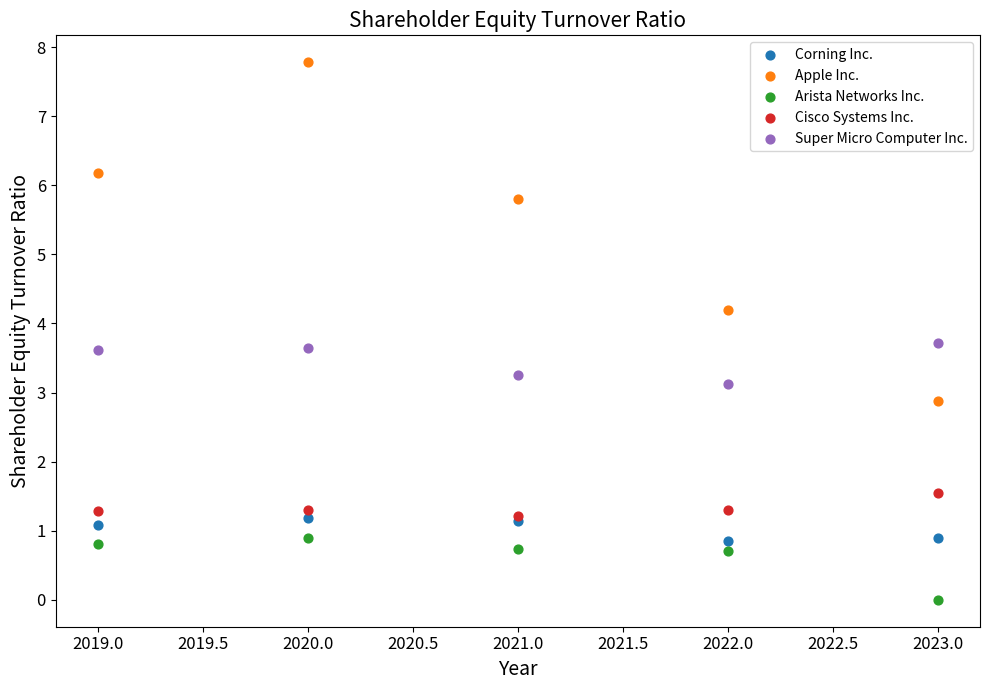

Which series contains the highest Y value?

Apple Inc.